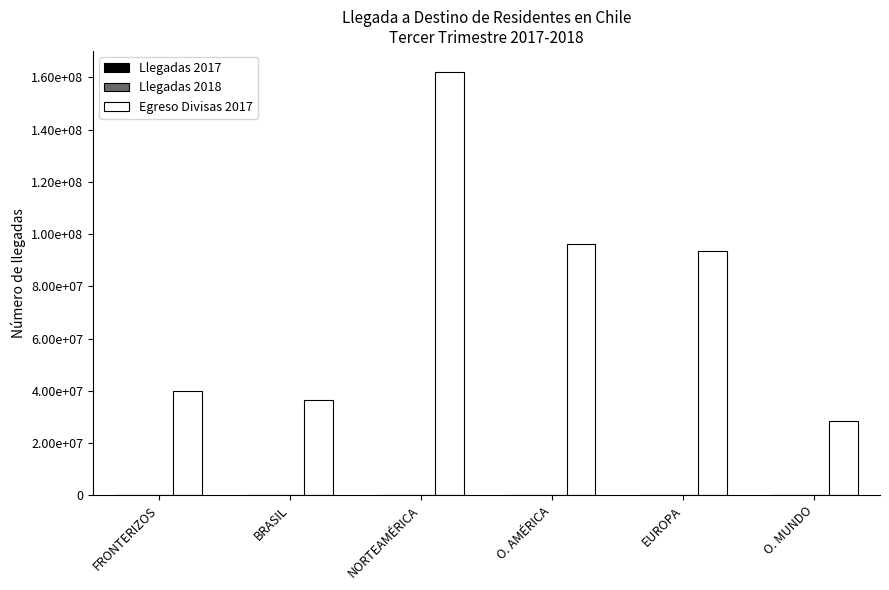

What is the difference between the maximum and minimum values in the Egreso Divisas 2017 series?

133550170.7